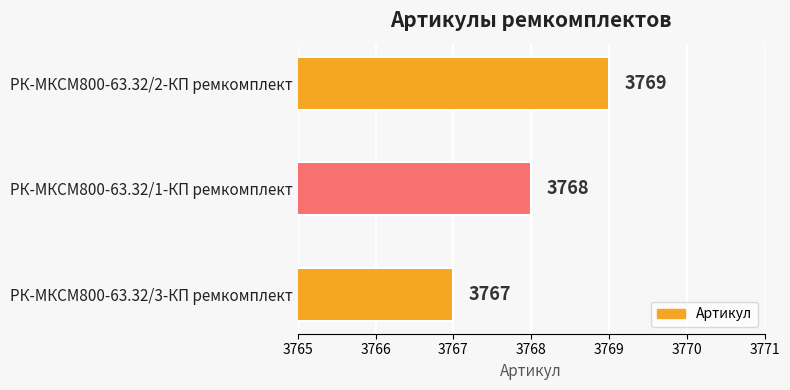

At which category does the chart reach its peak across all series?

РК-МКСМ800-63.32/2-КП ремкомплект